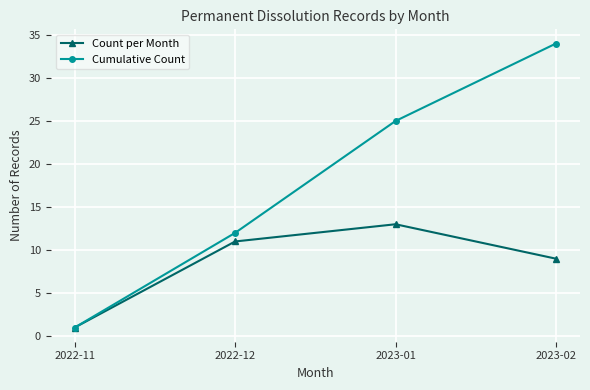

What is the value of the Cumulative Count point at the 2nd from the left?

12